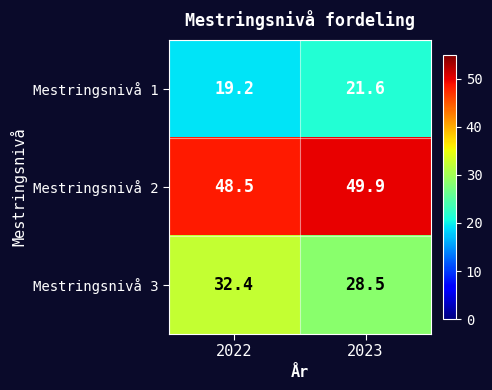

What is the smallest value displayed?

19.2